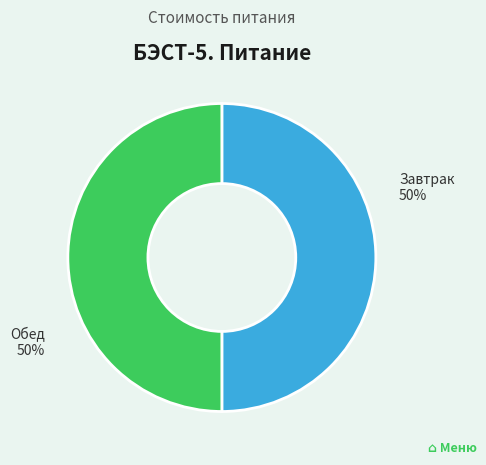

How many slices are in this pie chart?

2